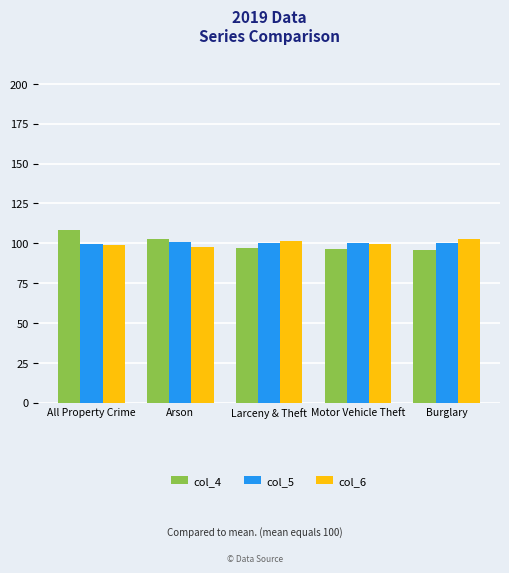

What are all the series names shown in the legend?

col_4, col_5, col_6